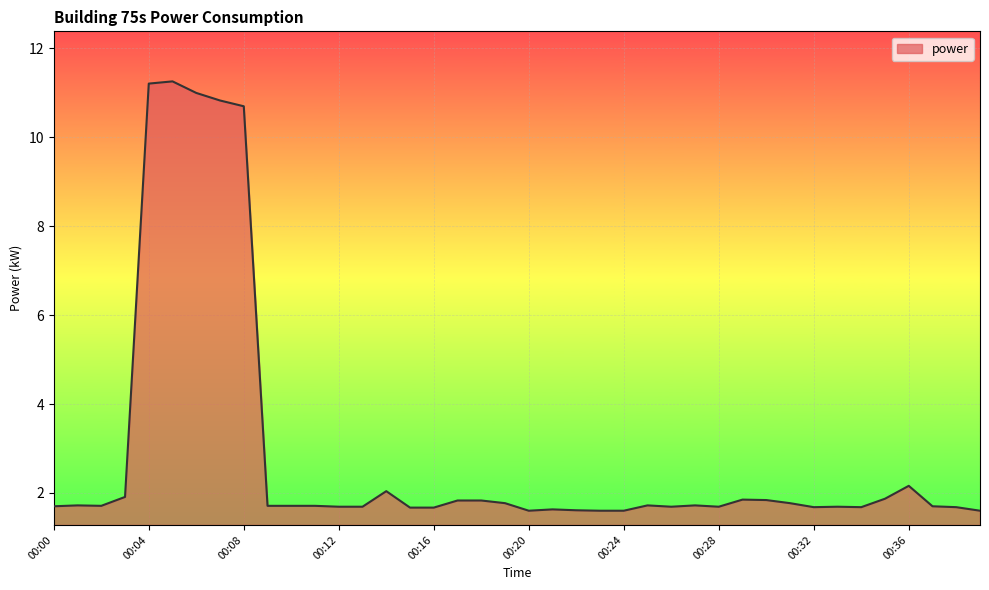

What is the maximum value shown in the chart?

11.3